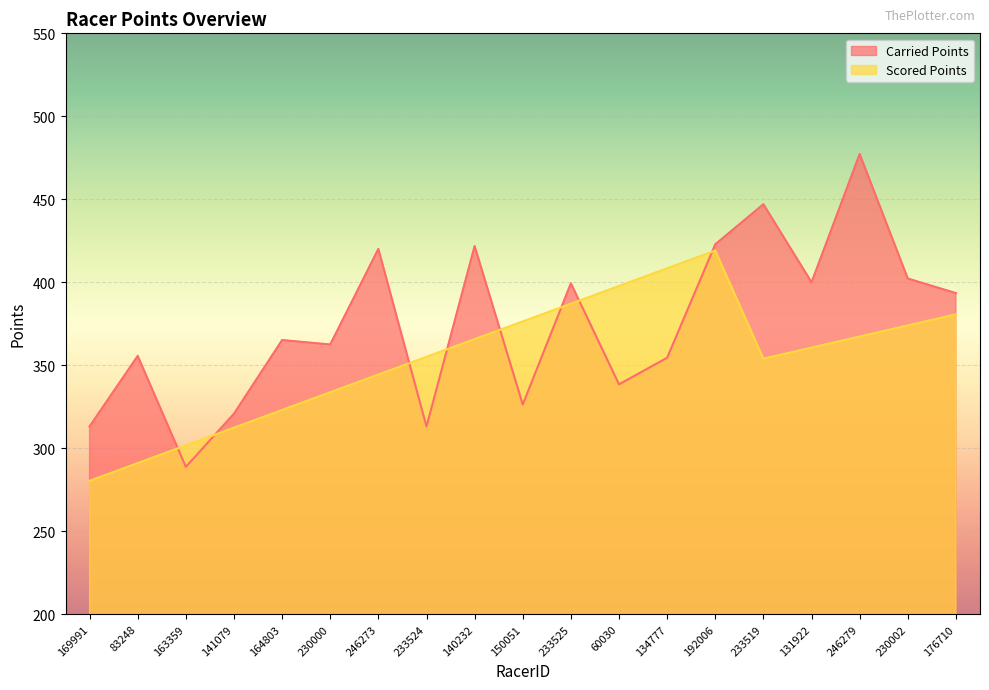

What is the label of the 17th point from the right?

163359